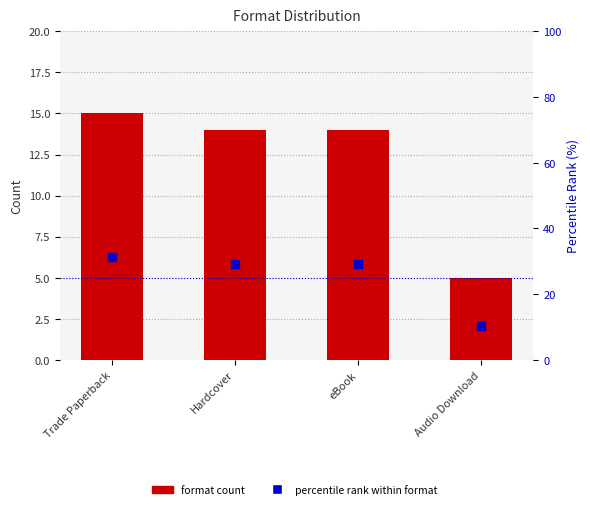

What is the total value across all series at Trade Paperback?

46.2